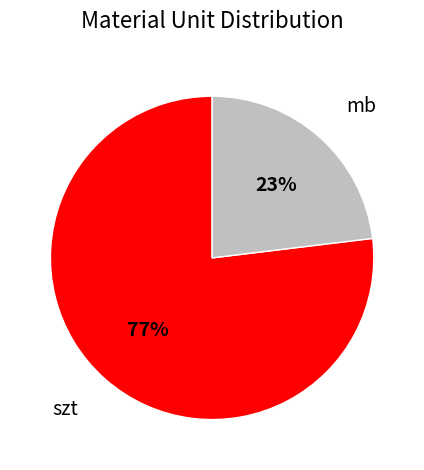

Does any single category account for the majority?

Yes